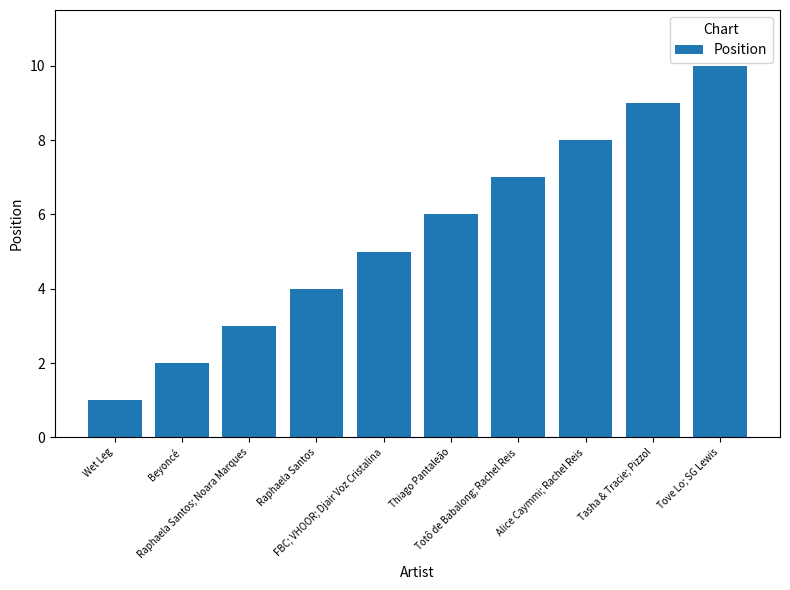

What is the approximate value at Tove Lo; SG Lewis?

10